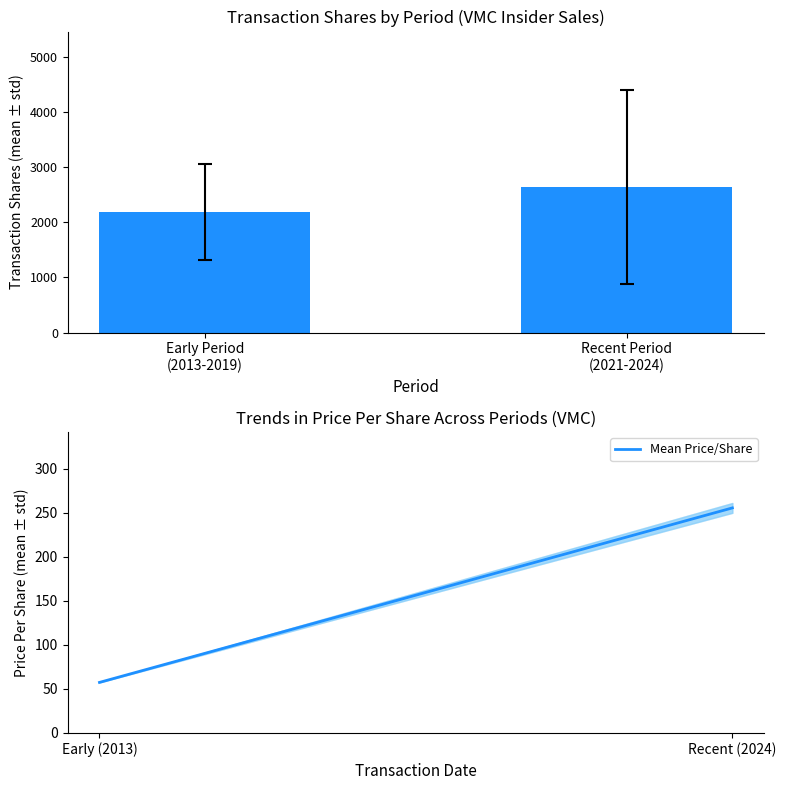

Is it true that Transaction Shares equals 2193.6 at Early Period
(2013-2019)?

True